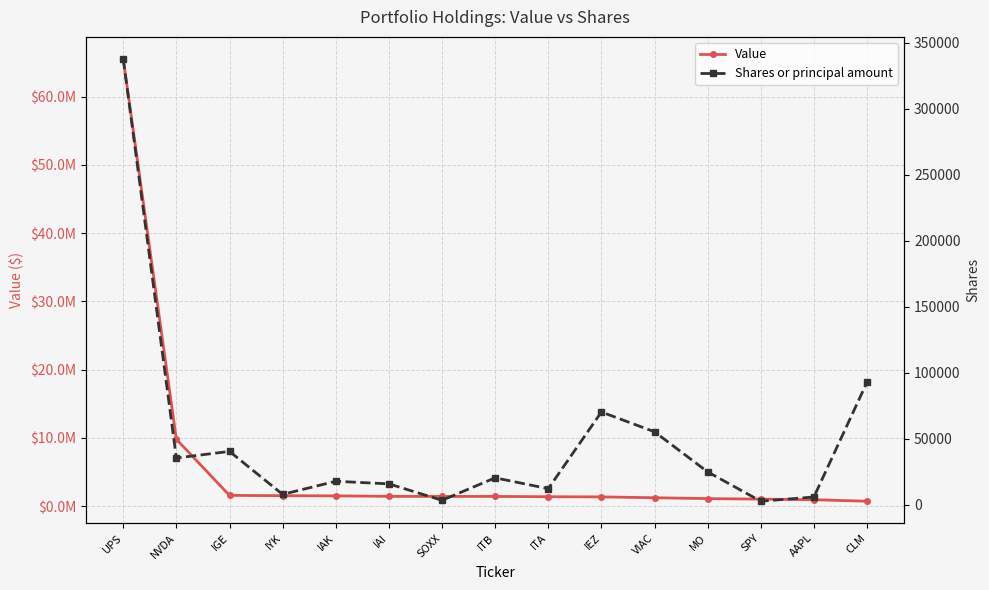

Between SPY and ITA, which is larger?

ITA